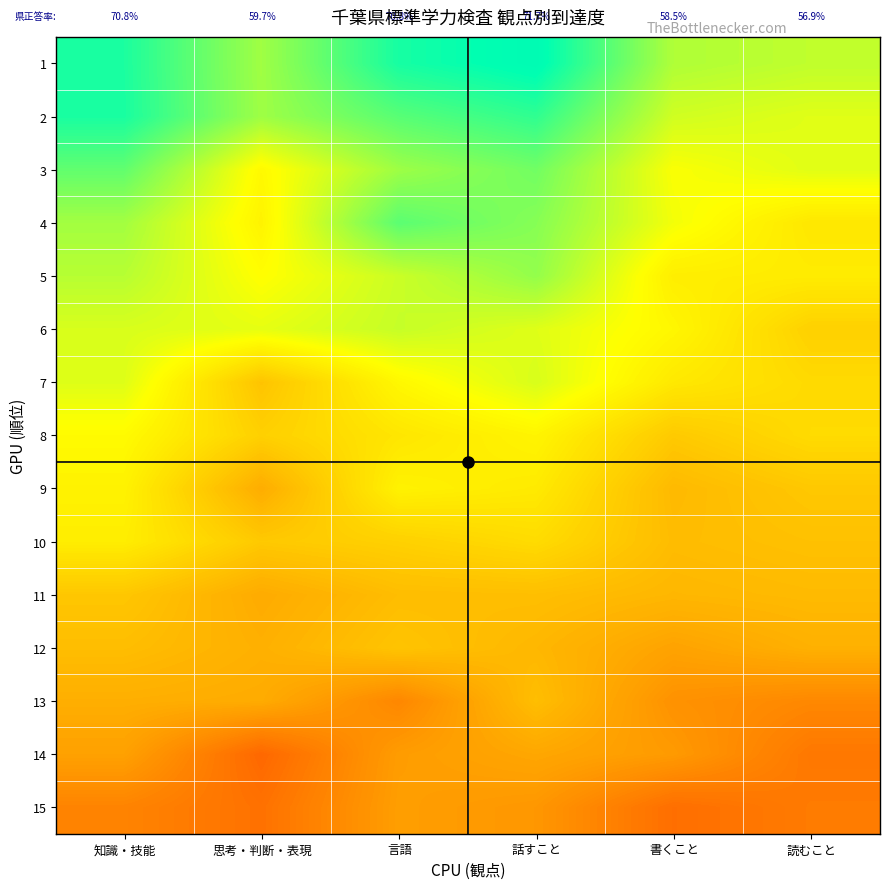

Which has a higher value, 読むこと or 書くこと?

書くこと